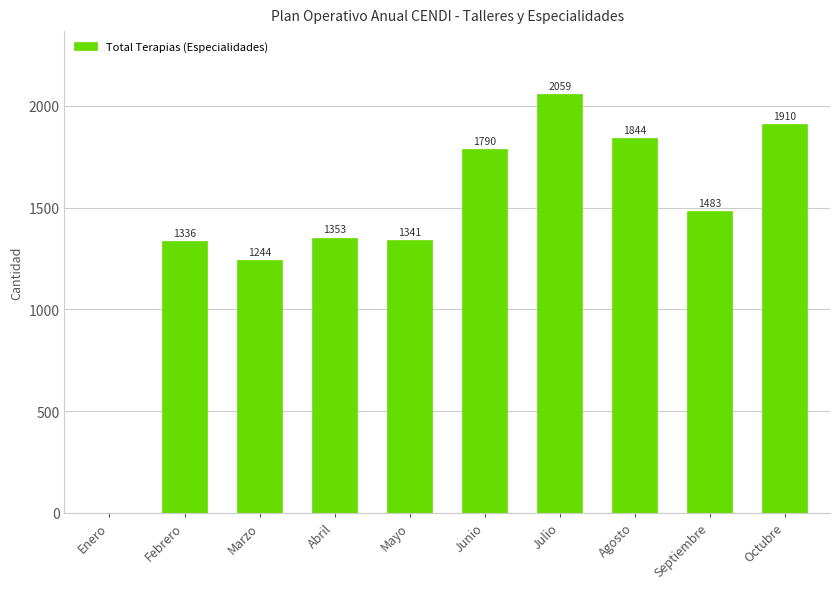

How many values are above zero?

9